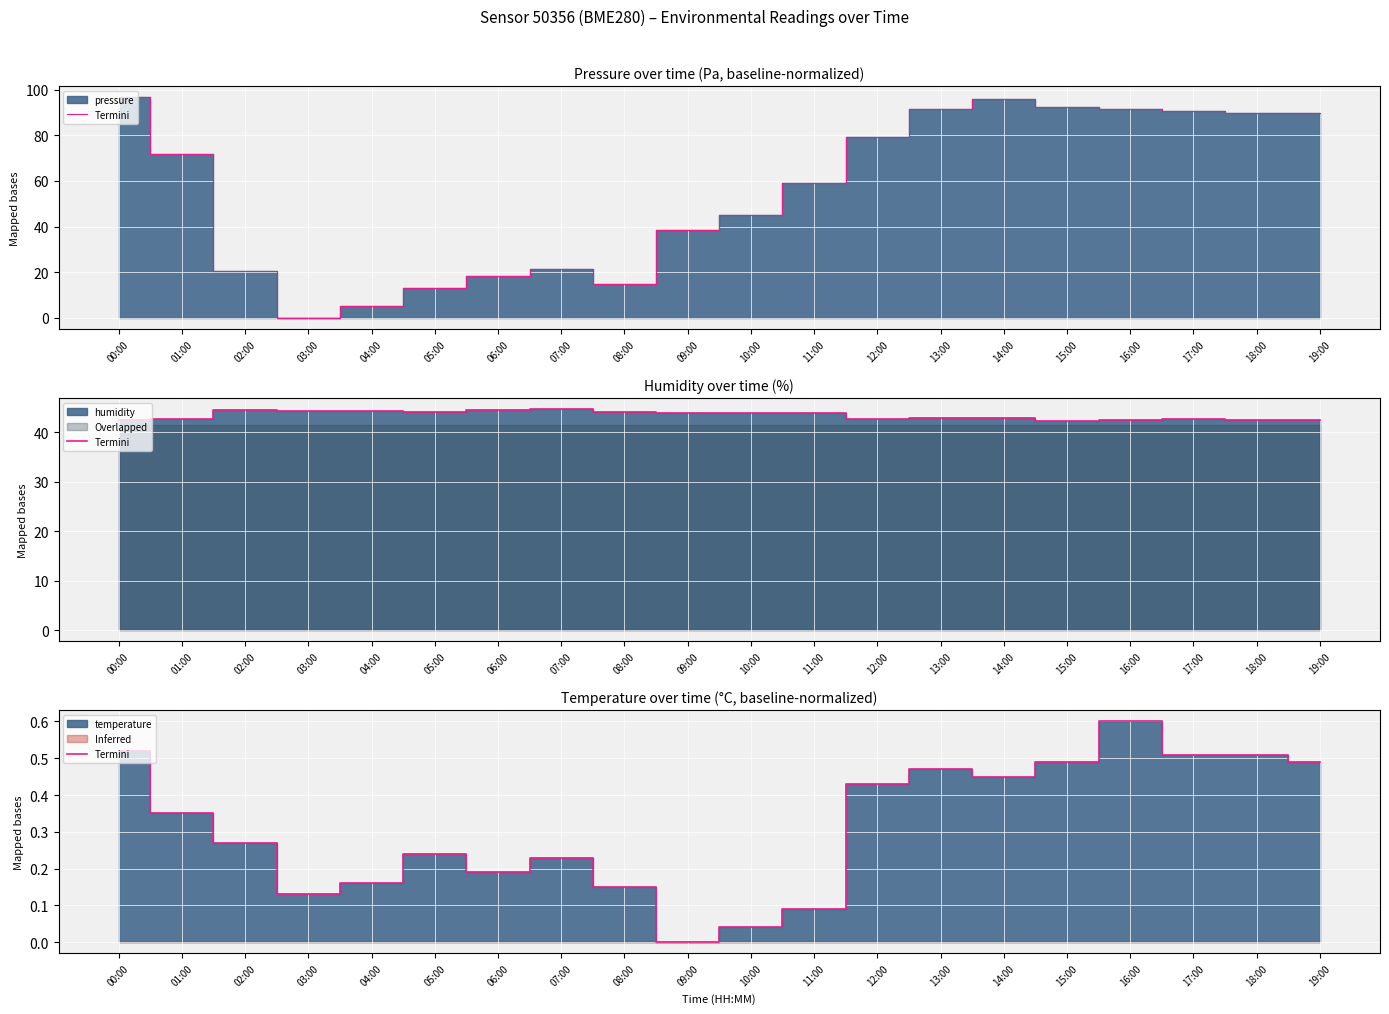

How many values are above zero?

19